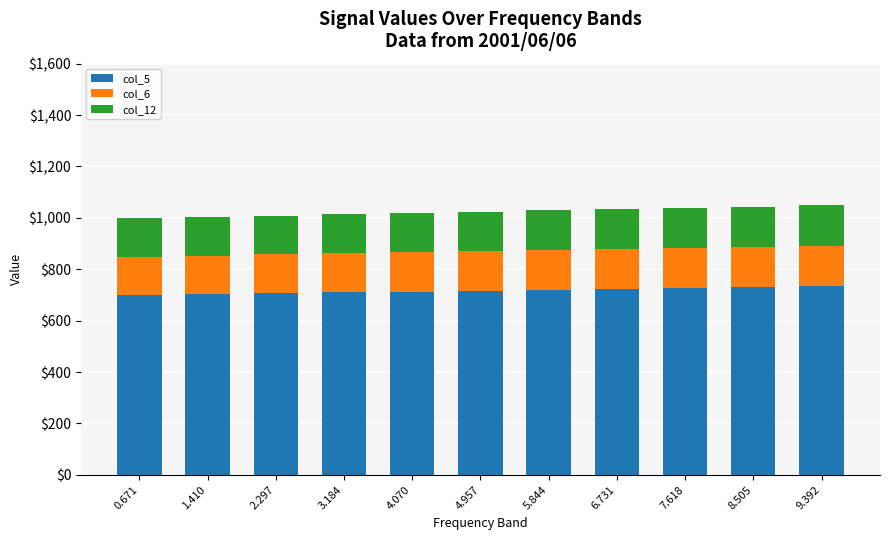

What is the total value across all series at 6.731?

1034.0